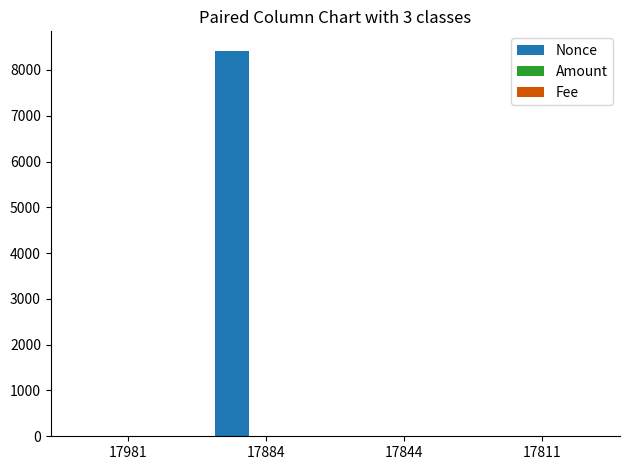

At which category is the sum across all series the highest?

17884